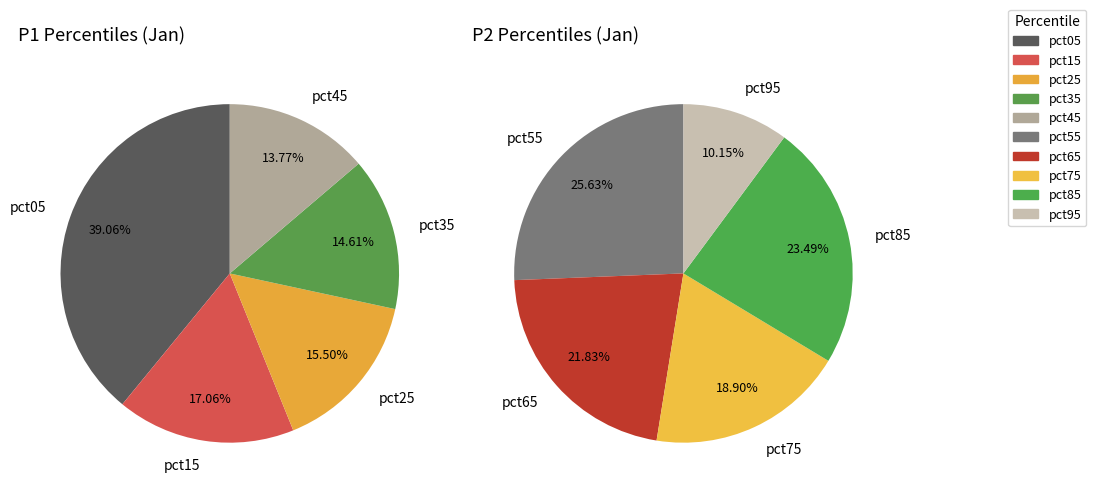

Which slice is the smallest?

pct95